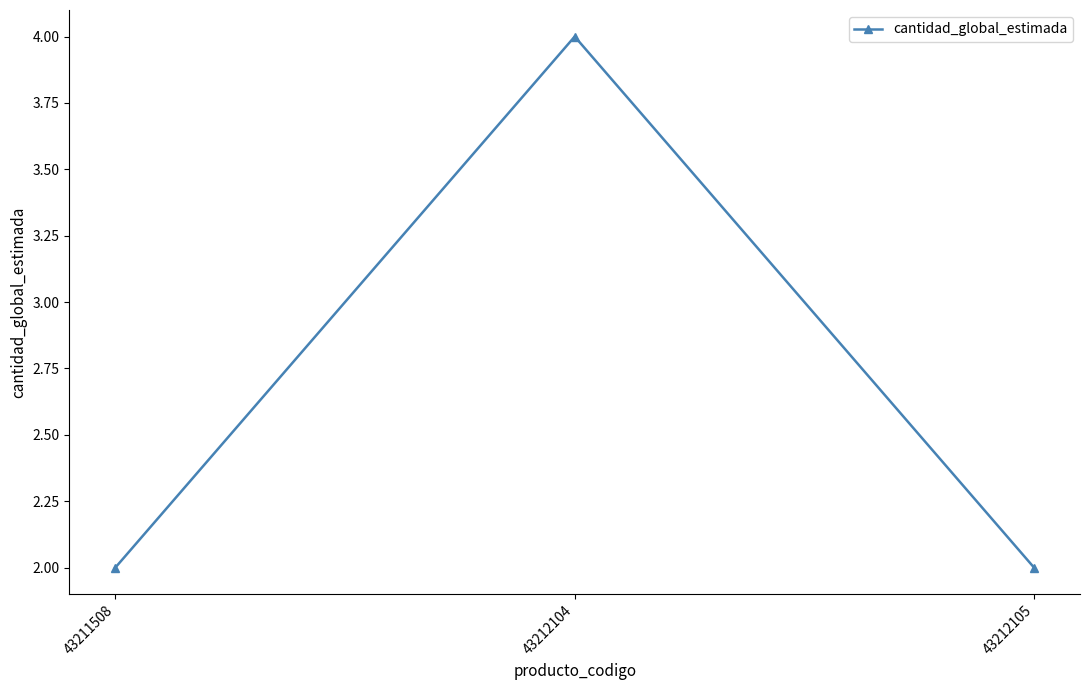

Is this an area chart (filled region under the line)?

No